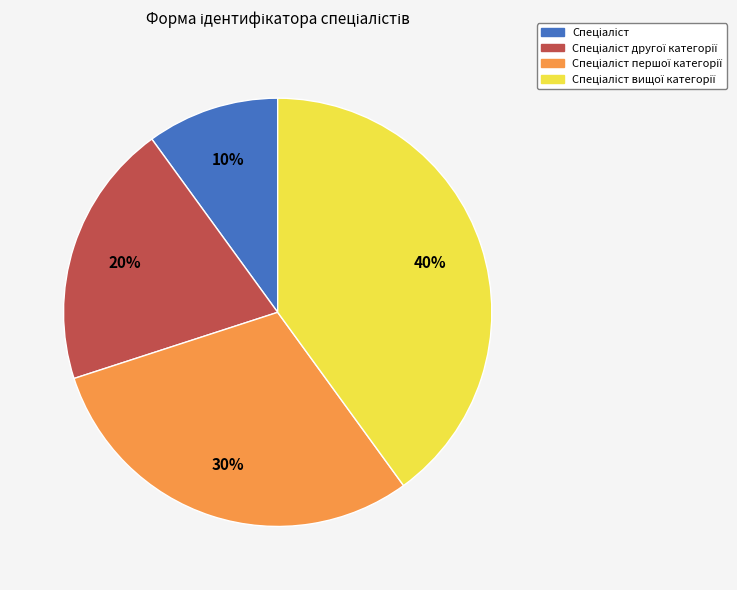

To the nearest percent, what is the difference between the largest and smallest slice percentages?

30%